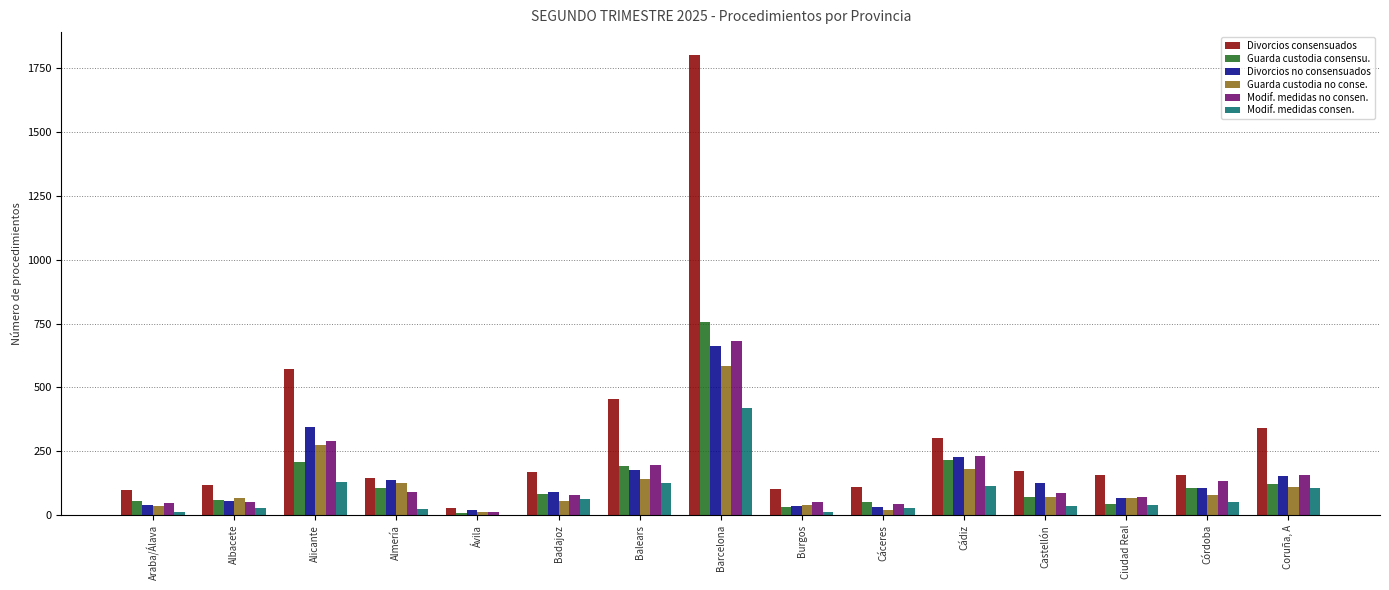

Is it true that Divorcios no consensuados equals 664 at Barcelona?

True